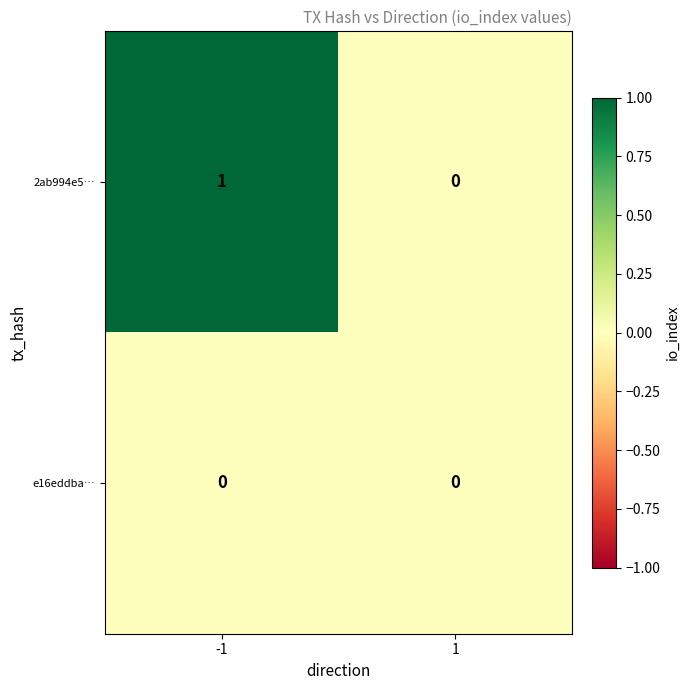

Between -1 and 1, which series saw the biggest shift?

2ab994e5…